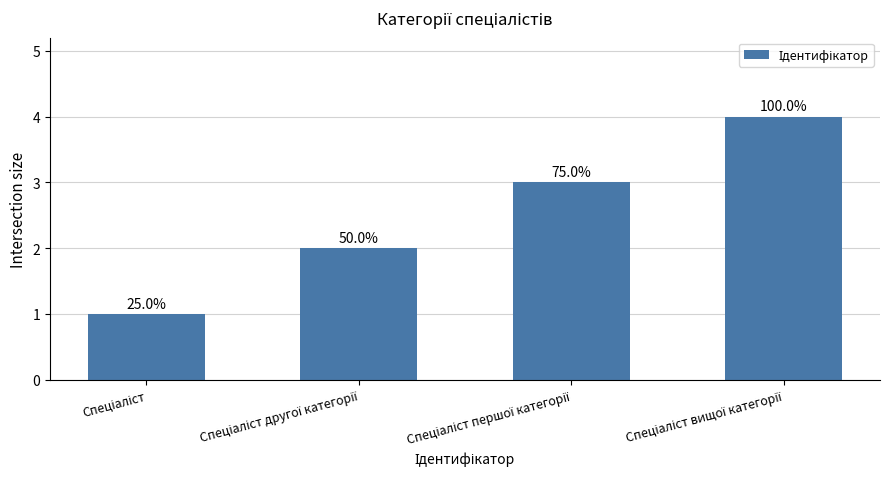

Read the value at Спеціаліст другої категорії.

2